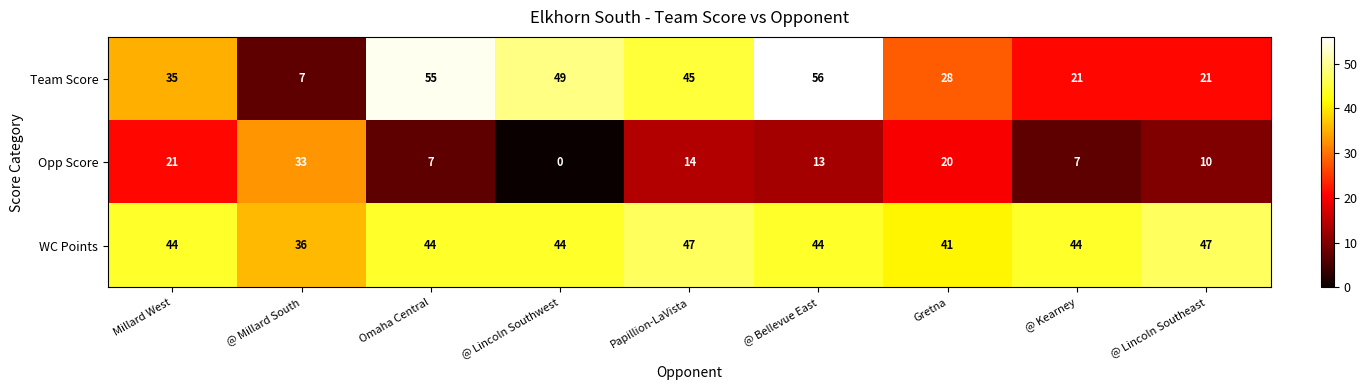

Which series has the largest range (max minus min)?

Team Score